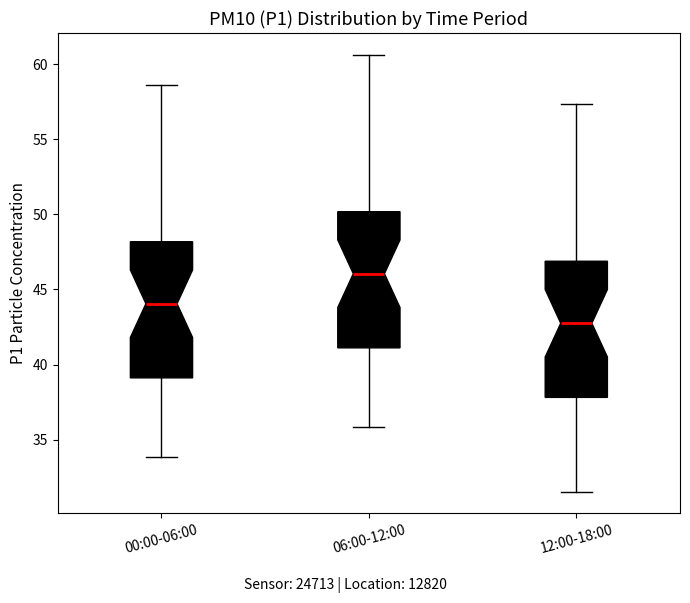

Reading left to right, transcribe this box plot: for each box, give where its median line is, the range the box spans, and where its two whiskers end, as read against the y-axis. The values are not printed on the chart, so give them approximately, as read against the axis.

00:00-06:00: median 44.0, box 39.0 to 48.0, whiskers 34.0 to 58.5
06:00-12:00: median 46.0, box 41.0 to 50.0, whiskers 36.0 to 60.5
12:00-18:00: median 43.0, box 38.0 to 47.0, whiskers 31.5 to 57.5